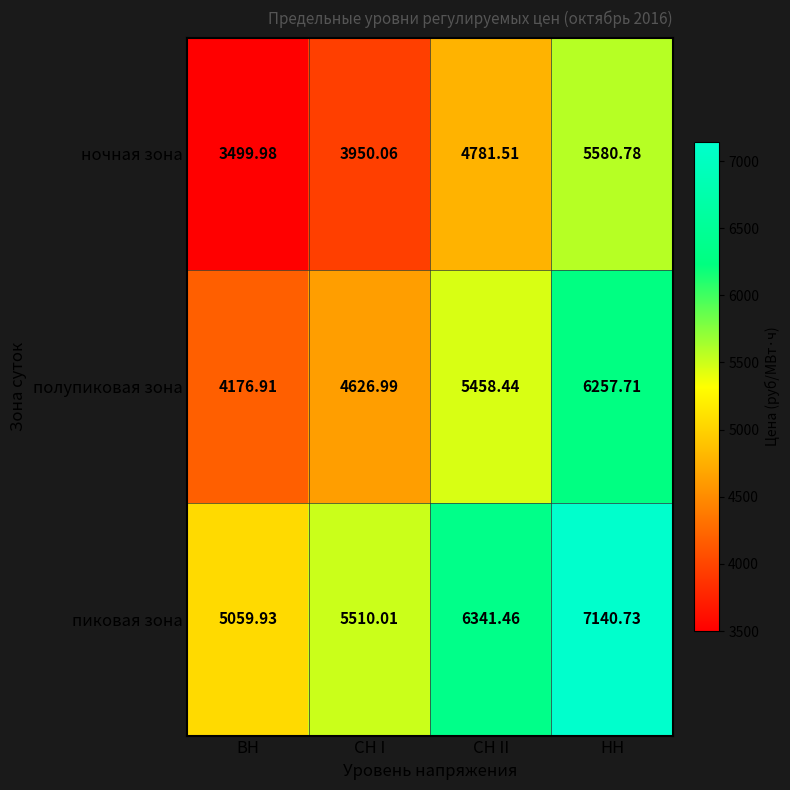

Is the value of пиковая зона at СН I greater than the value of полупиковая зона at ВН?

Yes